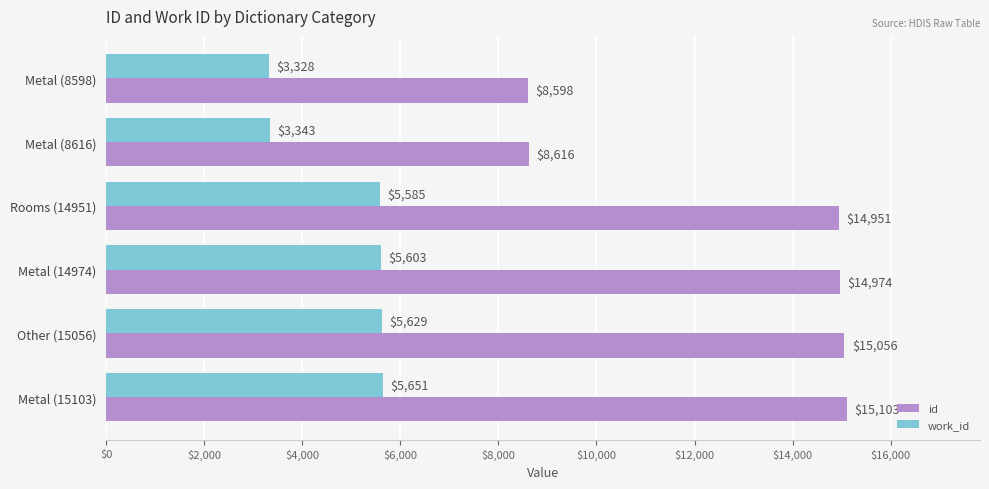

What is the lowest value of the work_id series?

3328